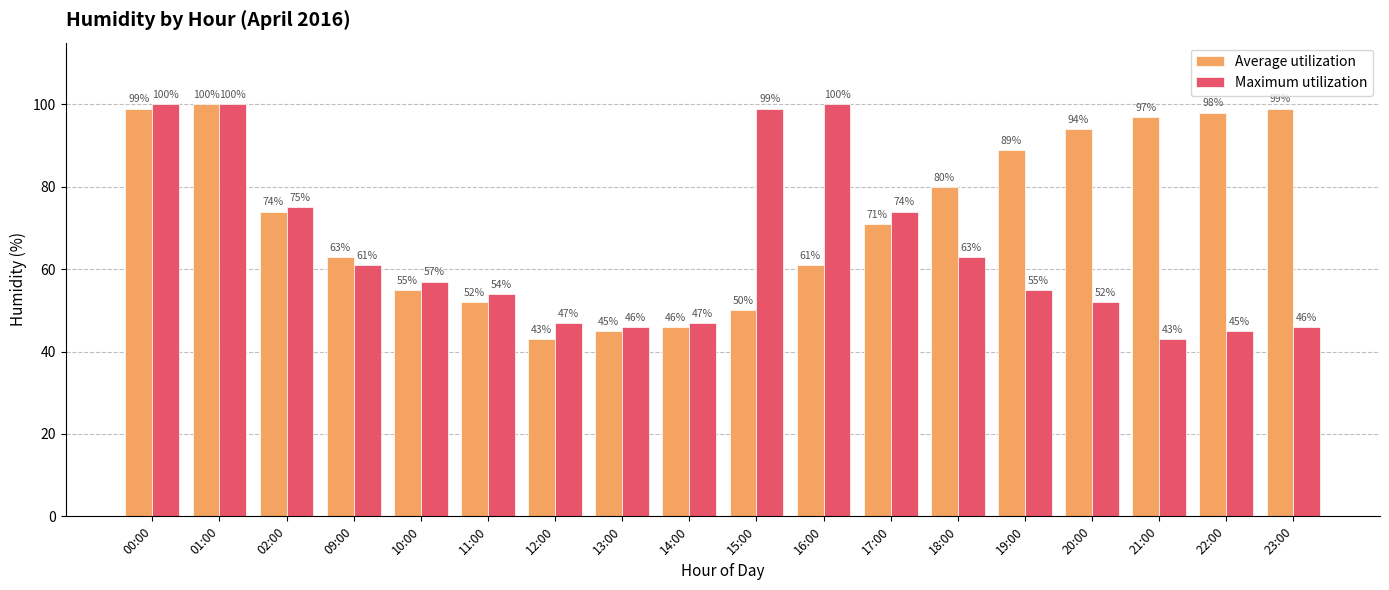

What is the label of the 10th bar from the right?

14:00